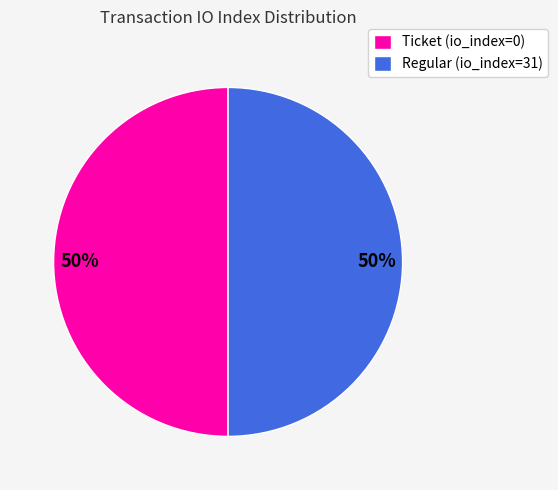

How many slices are in this pie chart?

2